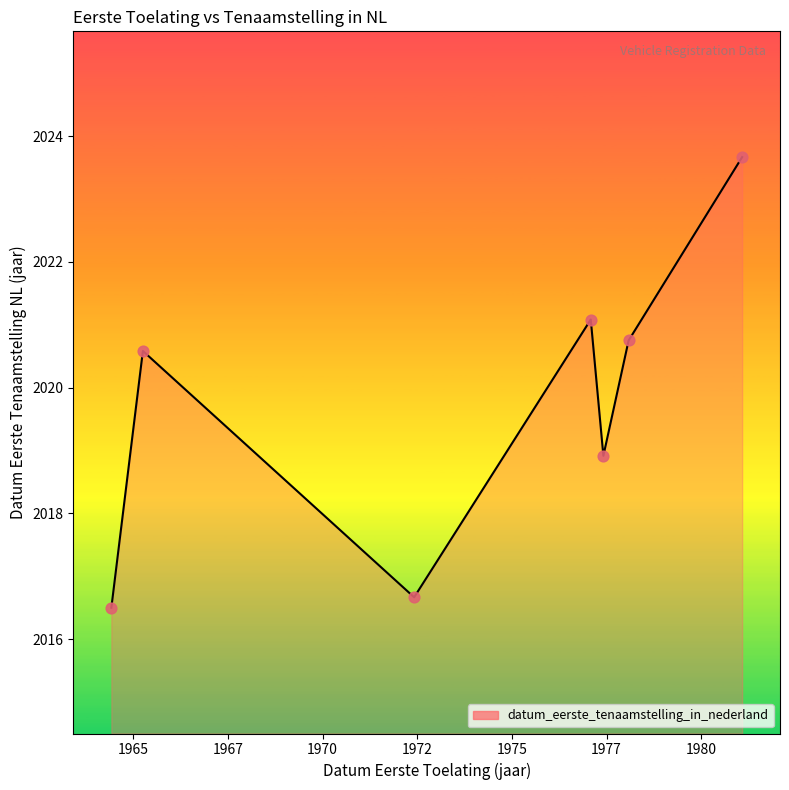

How many interior local valleys (lower than both neighbors) does the data have?

2